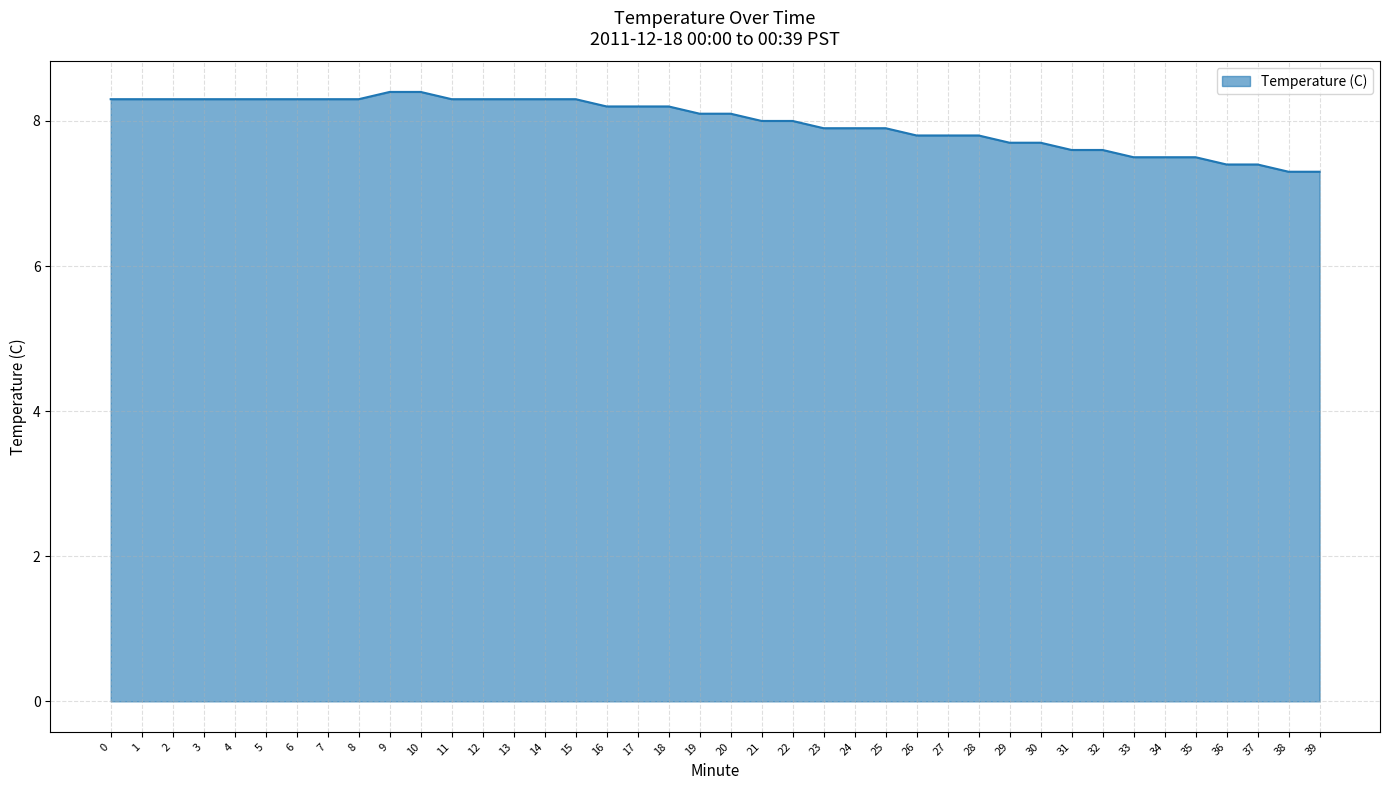

What is the minimum value shown in the chart?

7.3